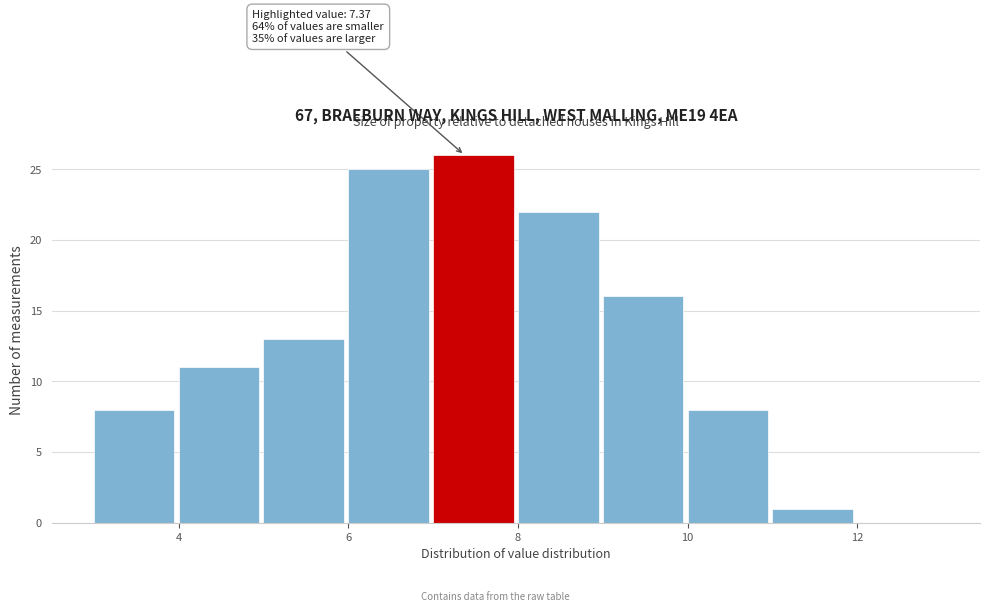

Which range on the x-axis has the tallest bar?

7 to 8